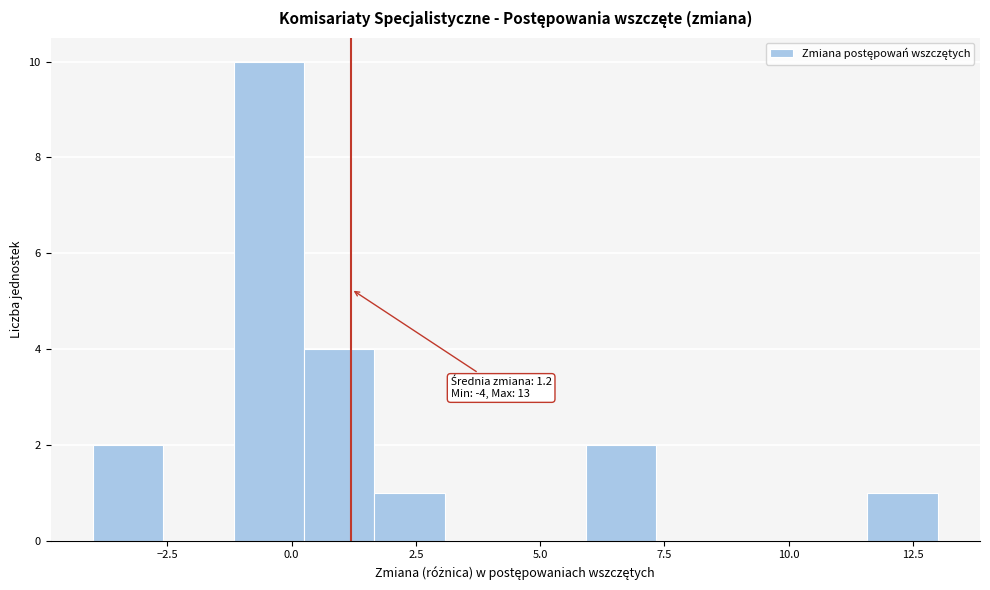

Around what value on the x-axis is the tallest bar? Give the approximate position of its centre, as read against the axis.

-0.5